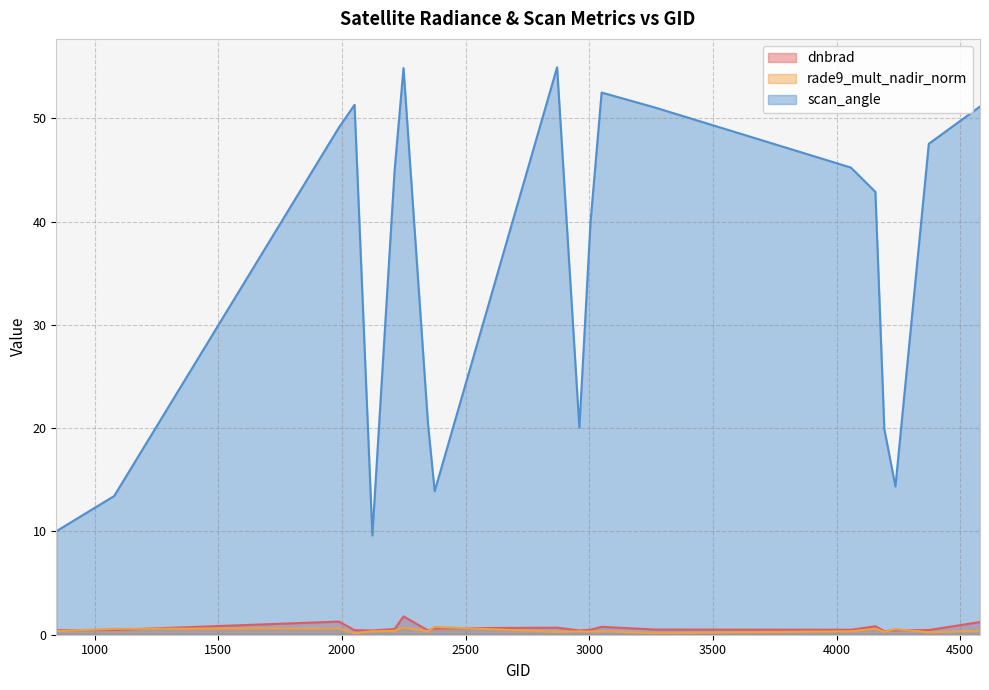

The value of rade9_mult_nadir_norm at 2123 is 0.3. True or false?

True